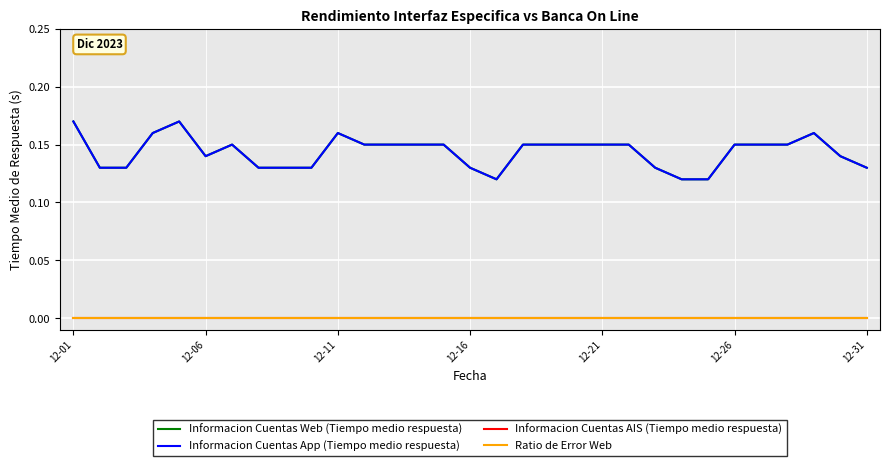

How many lines are shown in the chart?

4